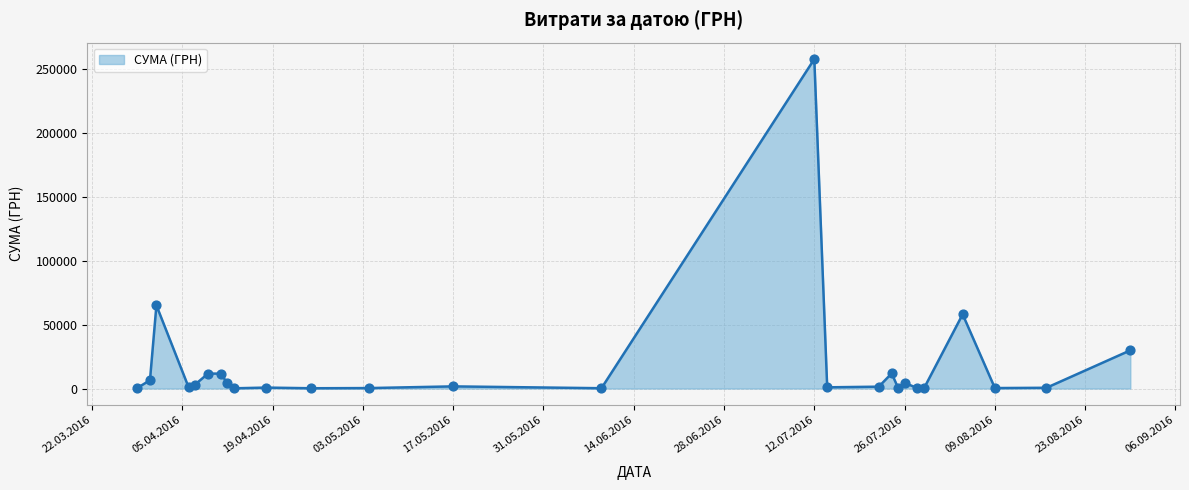

What is the difference between the maximum and minimum values?

257904.0